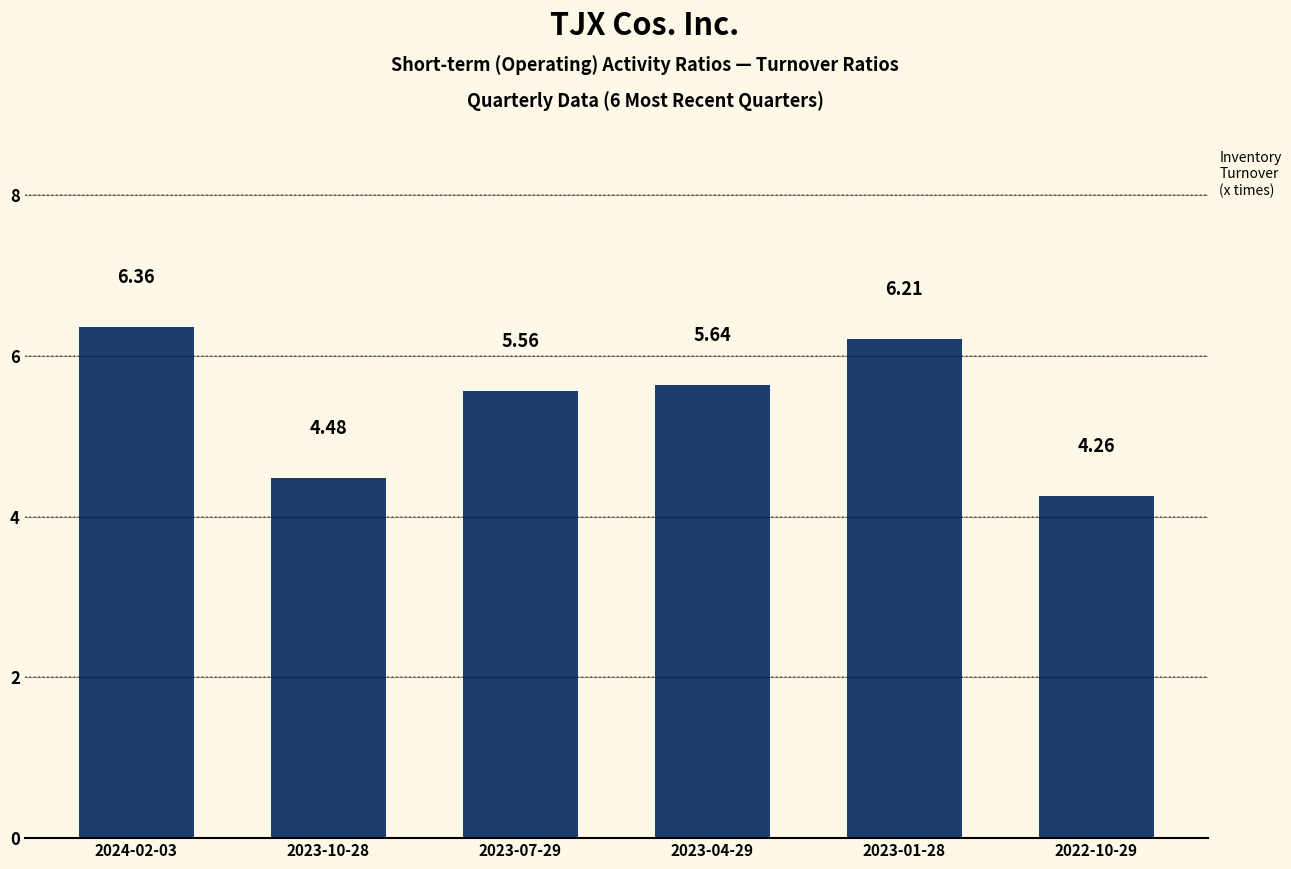

What is the ratio of the value at 2023-07-29 to the value at 2024-02-03?

0.9